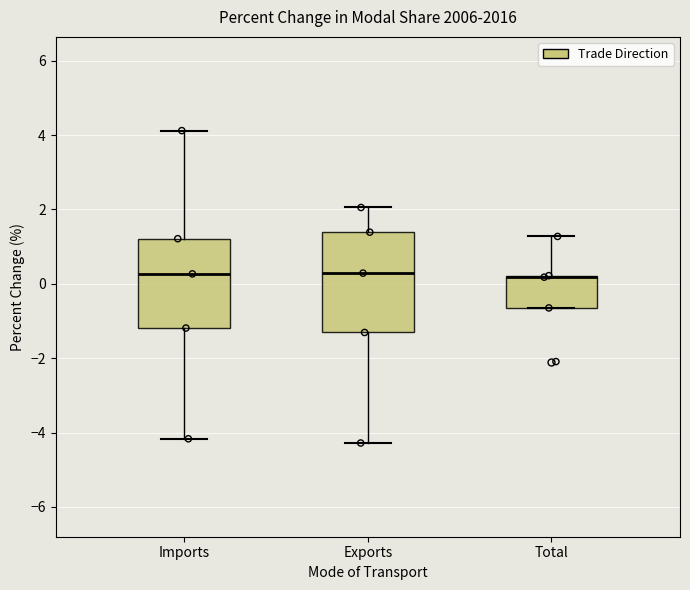

Reading left to right, transcribe this box plot: for each box, give where its median line is, the range the box spans, and where its two whiskers end, as read against the y-axis. The values are not printed on the chart, so give them approximately, as read against the axis.

Imports: median 0.2, box -1.2 to 1.2, whiskers -4.2 to 4.2
Exports: median 0.2, box -1.4 to 1.4, whiskers -4.2 to 2.0
Total: median 0.2 (drawn on the box's upper edge), box -0.6 to 0.2, whiskers -0.6 to 1.2